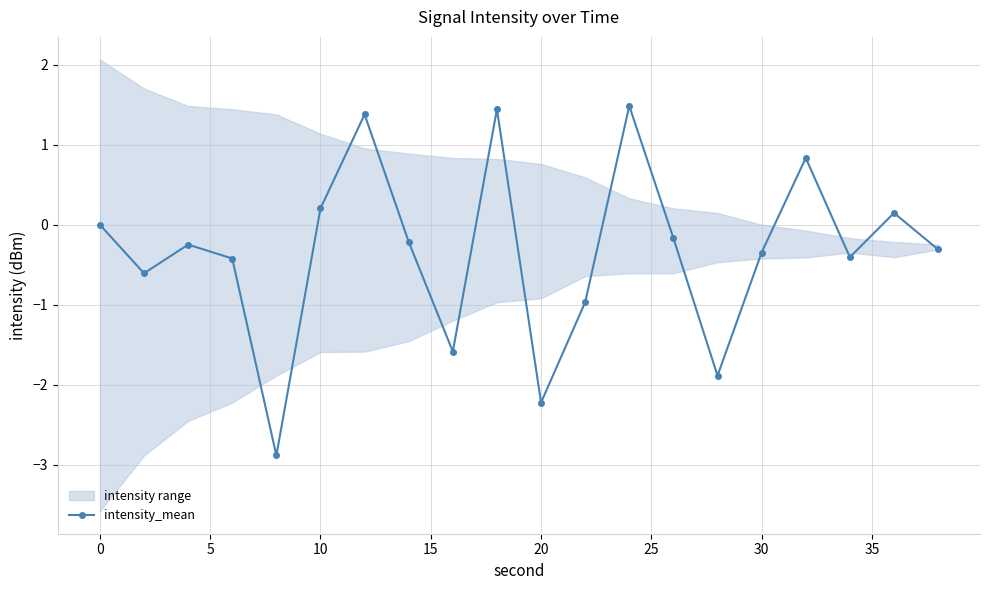

How many values are above zero?

6